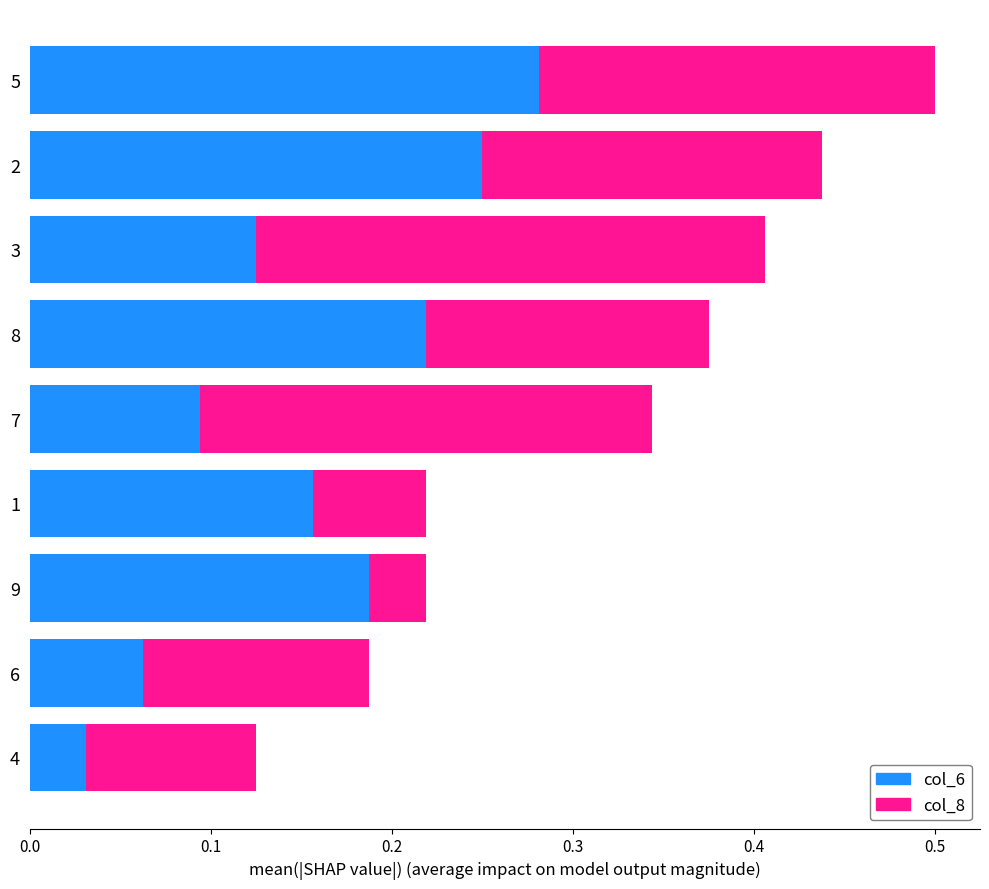

At which category is the sum across all series the highest?

5